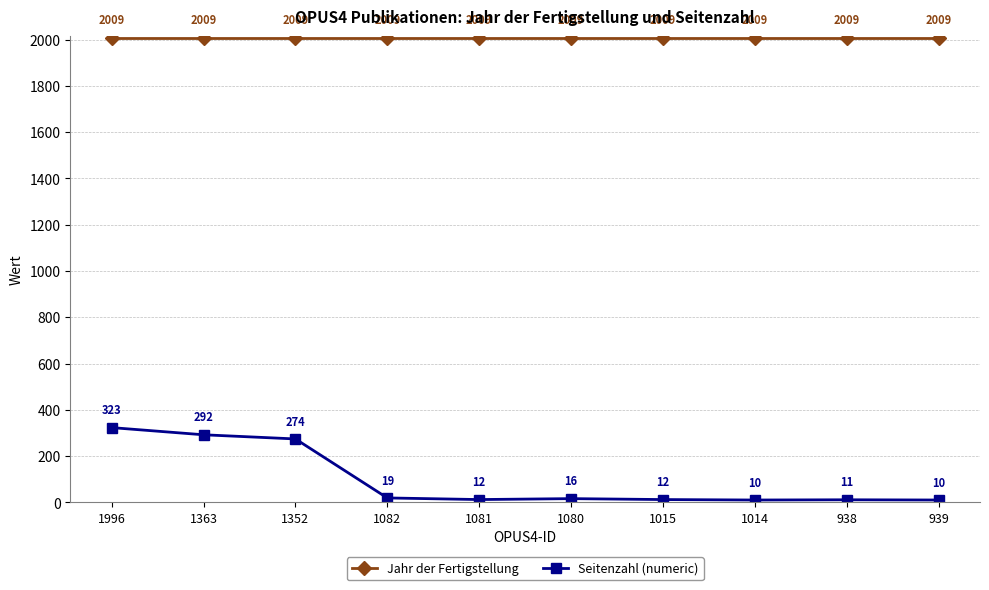

Is it true that Seitenzahl (numeric) equals 186 at 1996?

False